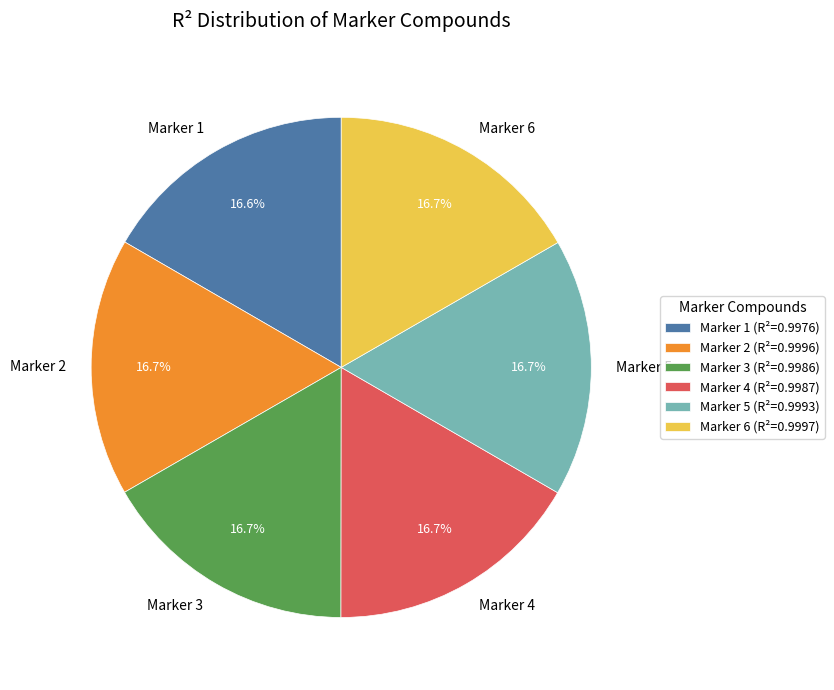

Is there any slice that represents more than half of the pie?

No